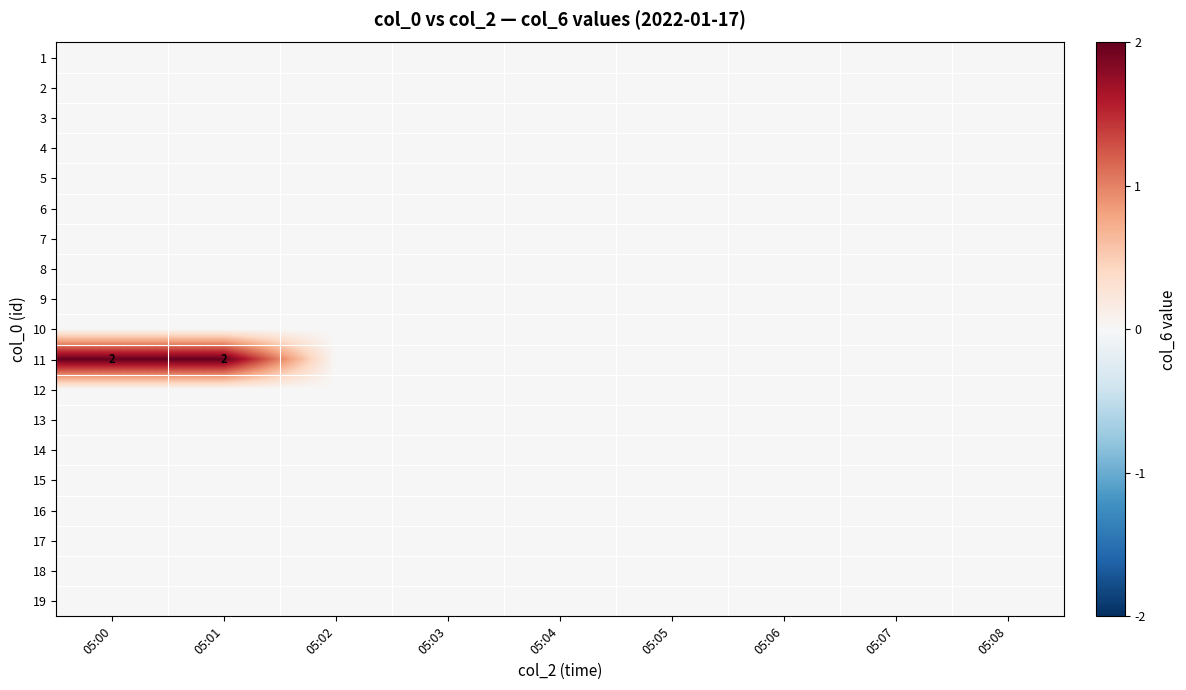

Count the number of categories in the chart.

9